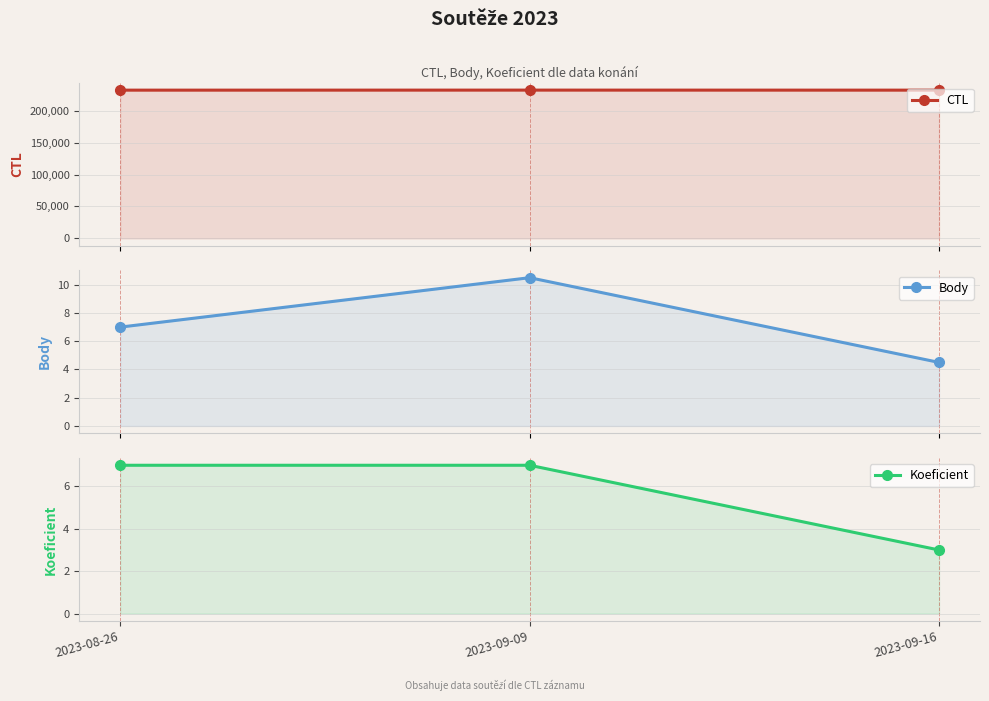

At 2023-09-09, list the series in order from largest to smallest.

CTL, Body, Koeficient